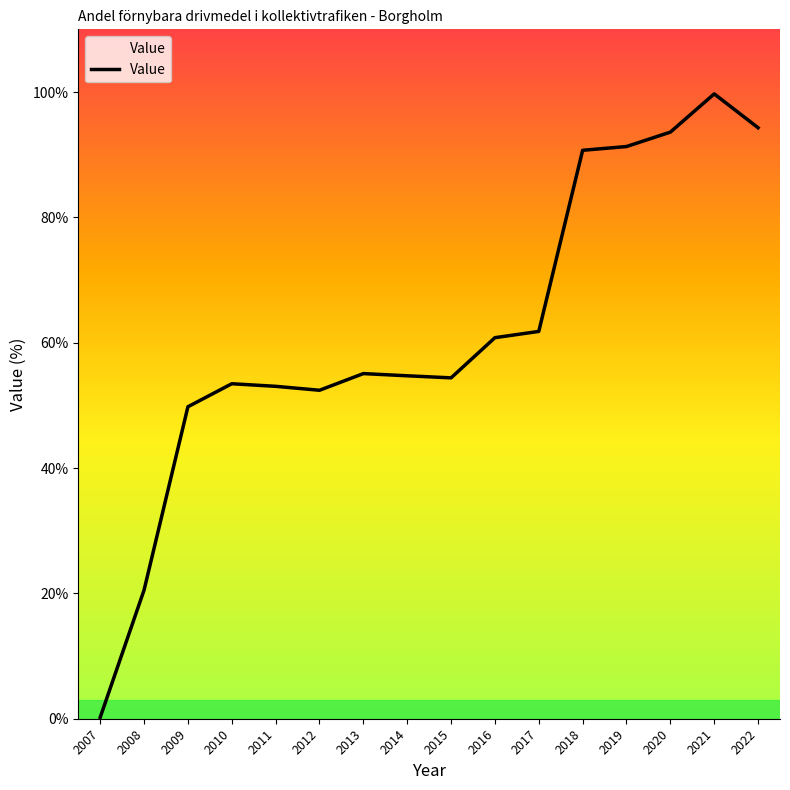

True or false: the data has more than 2 interior local peaks.

True